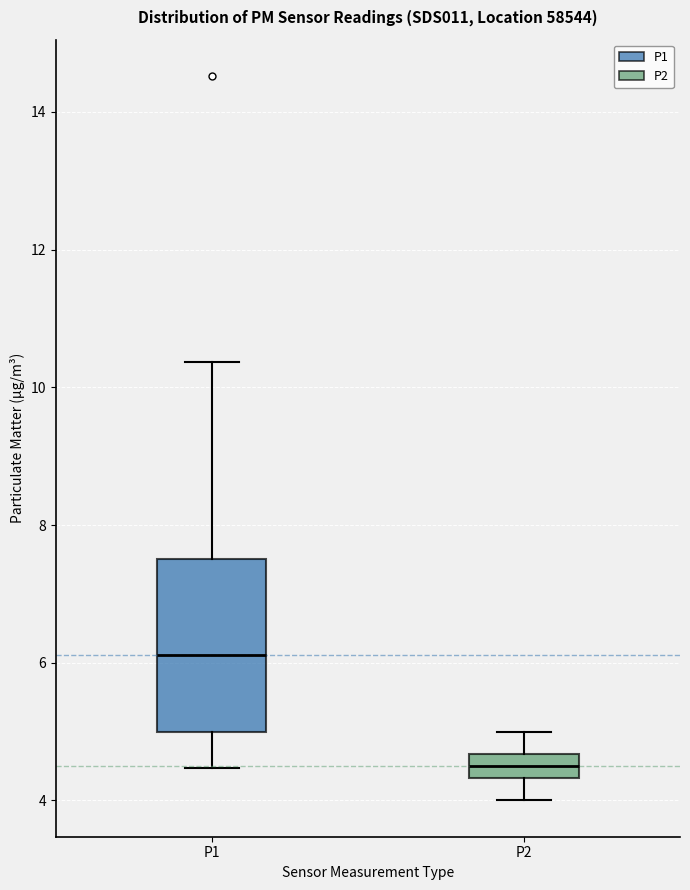

Where does the upper whisker of the box for P2 end on the y-axis? The values are not printed on the chart, so give them approximately, as read against the axis.

5.0